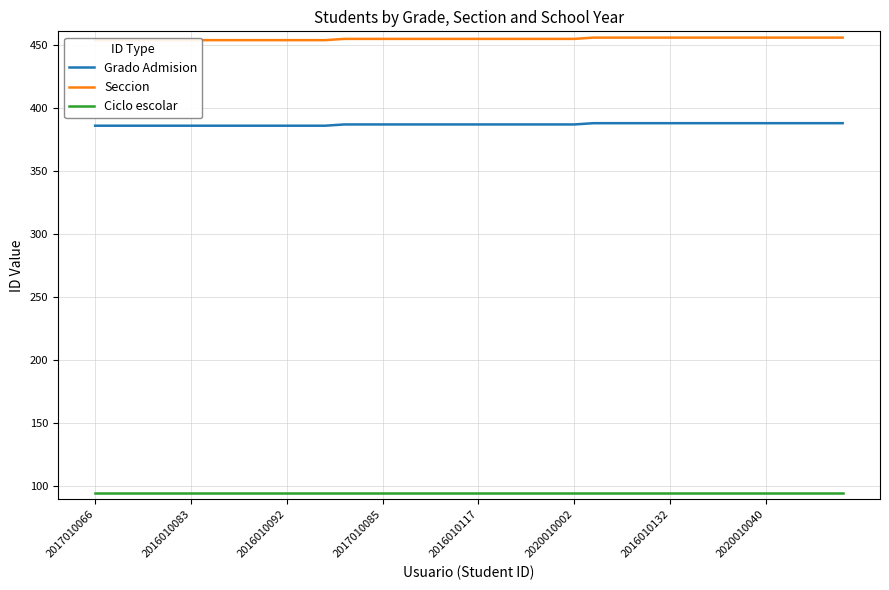

Between 21 and 28, which series saw the biggest shift?

Grado Admision